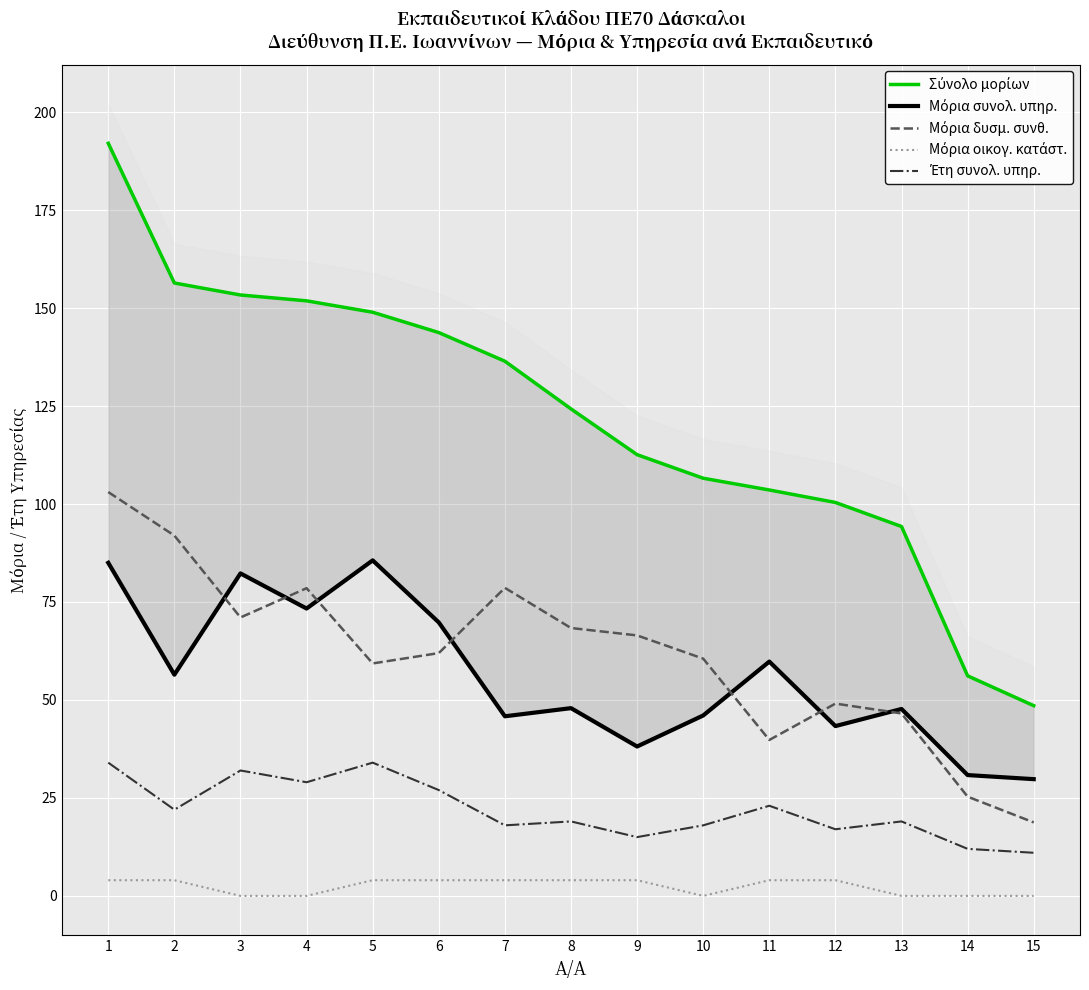

What is the value of the Μόρια συνολ. υπηρ. point at the 13th from the left?

47.7